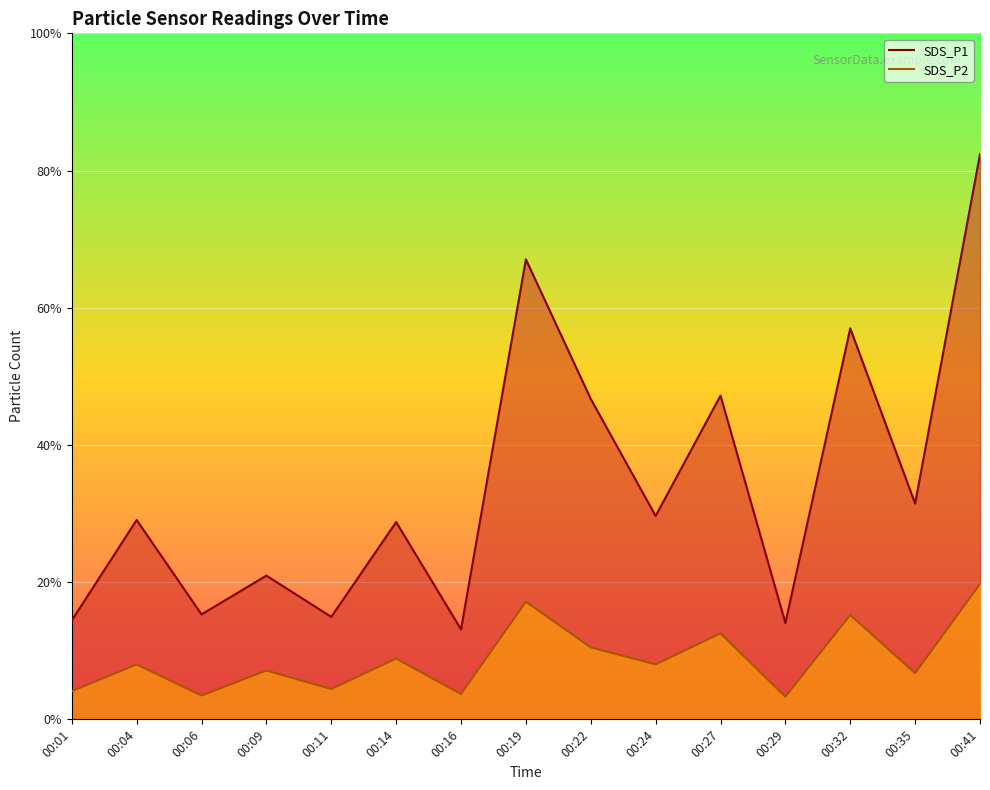

What is the value of the SDS_P1 point at the 8th from the left?

1341.1